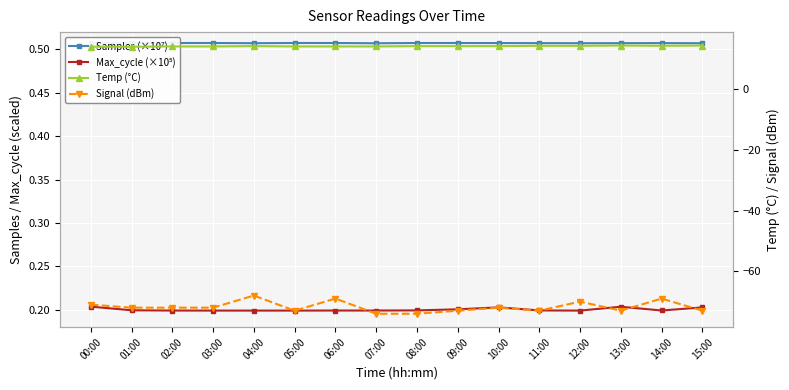

Rank the categories by Temp (°C) value from highest to lowest.

13:00, 15:00, 11:00, 12:00, 14:00, 04:00, 08:00, 09:00, 10:00, 02:00, 03:00, 05:00, 06:00, 07:00, 00:00, 01:00